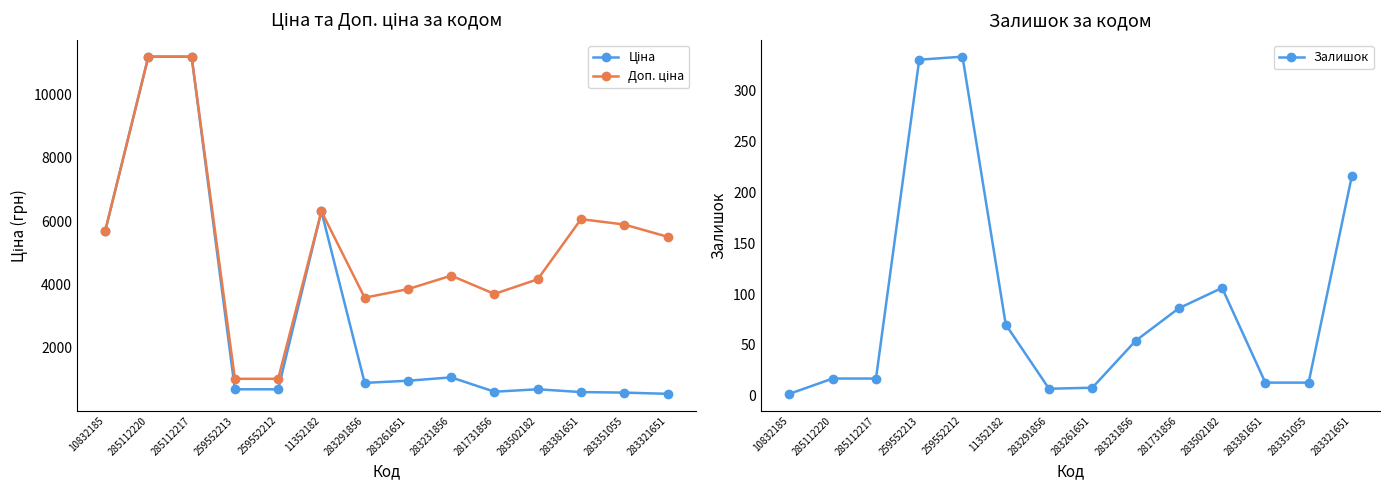

True or false: Залишок and Доп. ціна cross at least once.

False